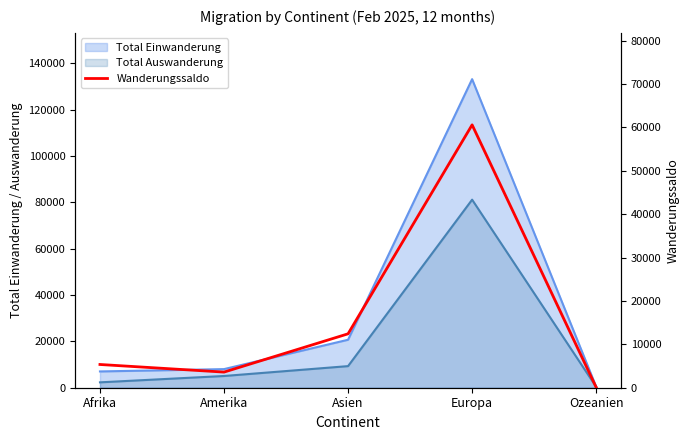

Between Ozeanien and Afrika, which is larger?

Afrika